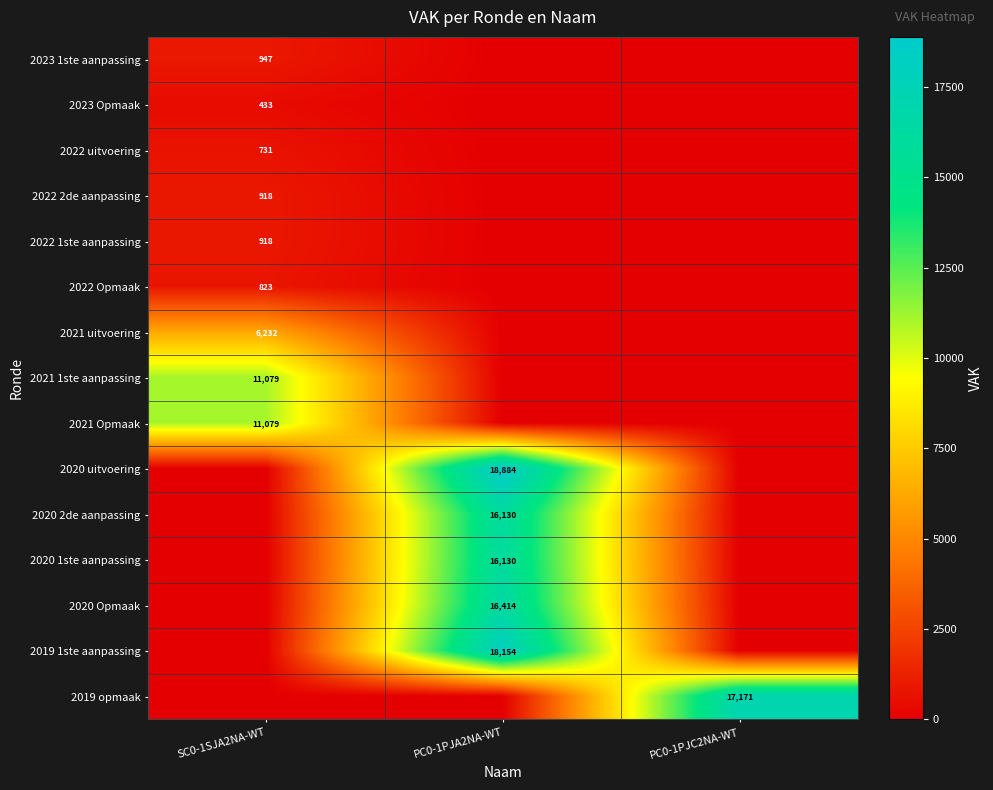

The value of 2021 1ste aanpassing at SC0-1SJA2NA-WT is 19101. True or false?

False